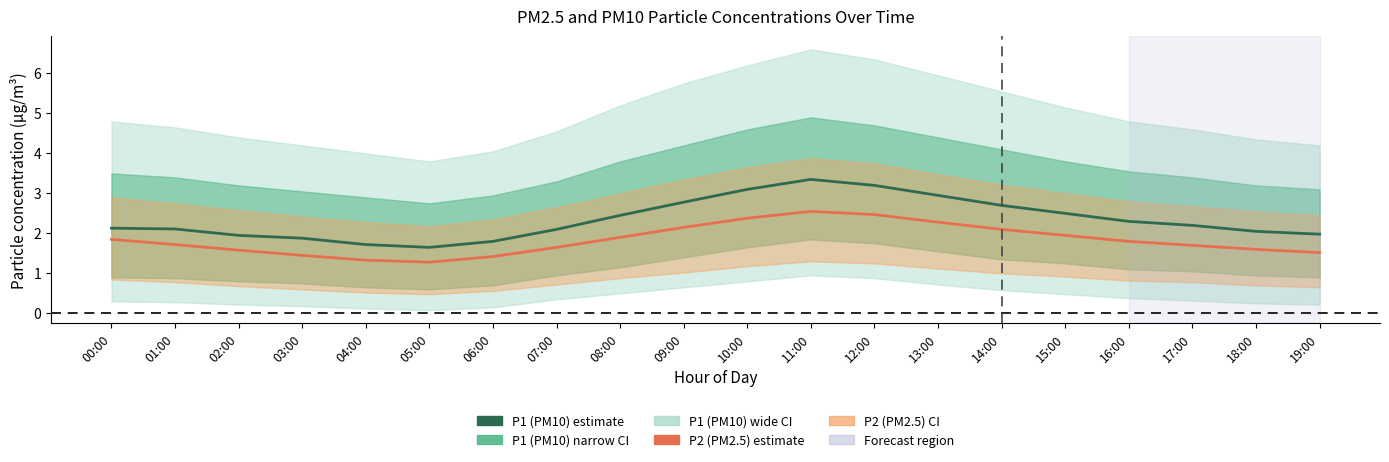

What is the lowest value of the P1 (PM10) series?

1.6